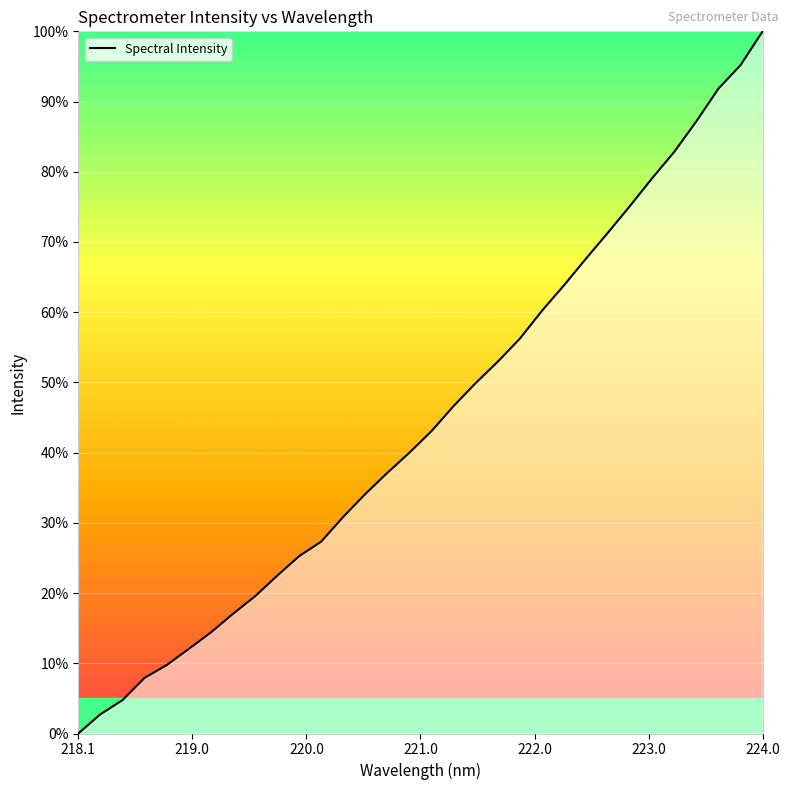

Does the chart have visible grid lines?

Yes